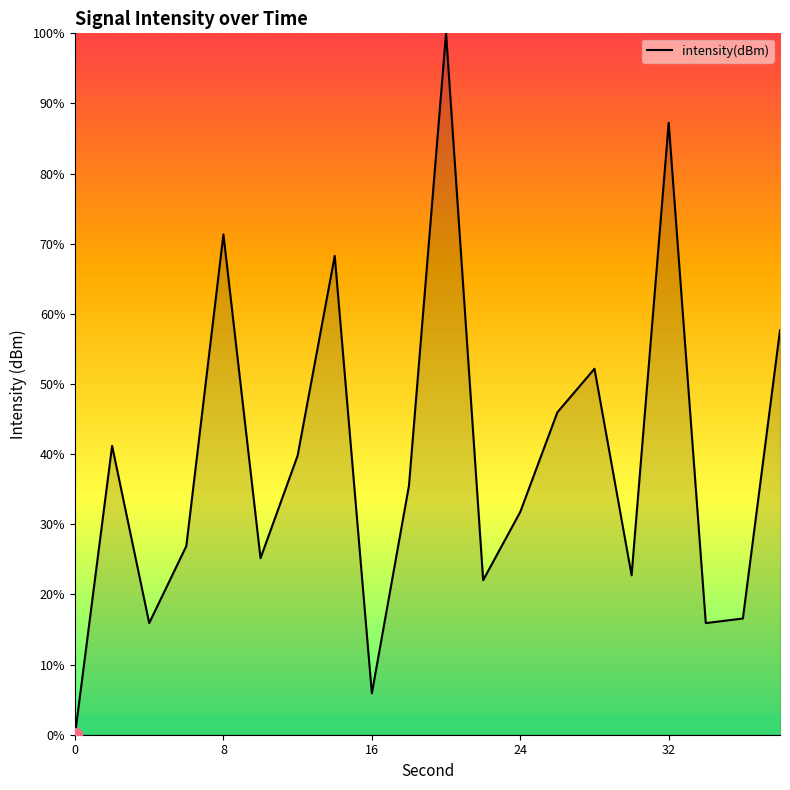

What is the average value?

39.1